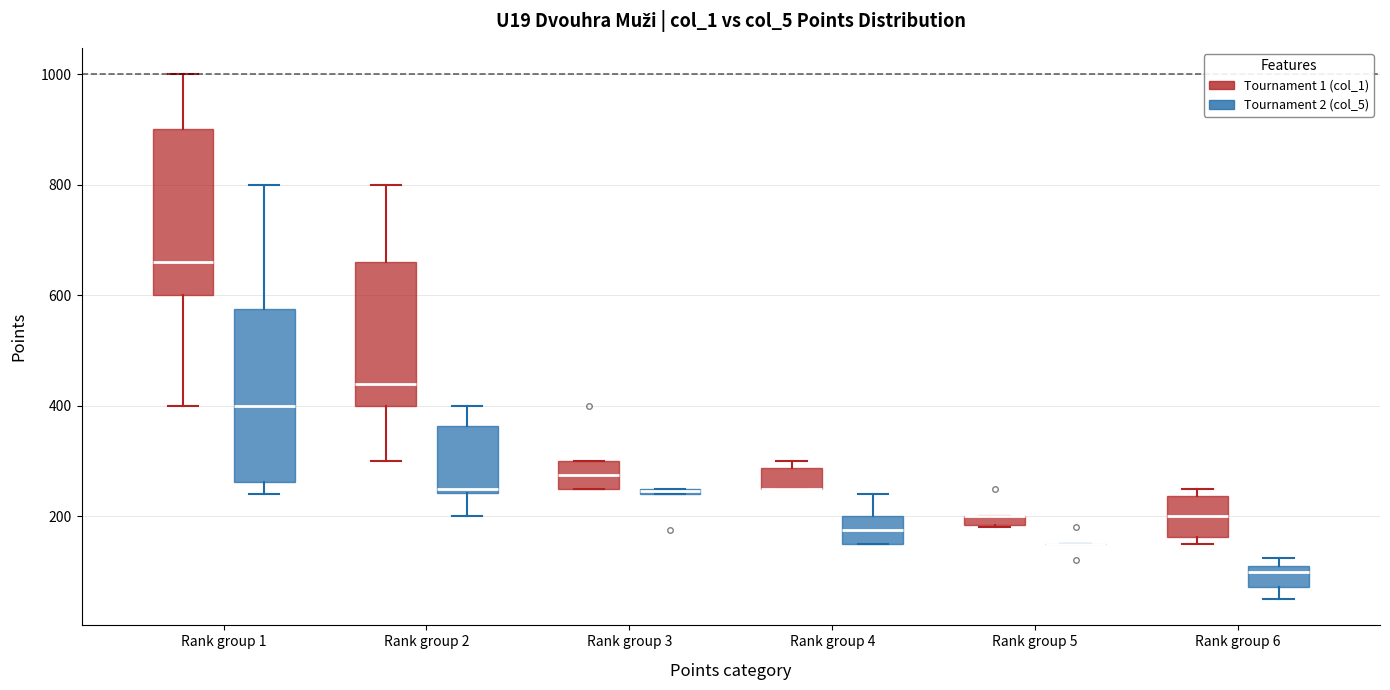

Where is the lower edge of the box for Rank group 2 (Tournament 1 (col_1)) on the y-axis? The values are not printed on the chart, so give them approximately, as read against the axis.

400